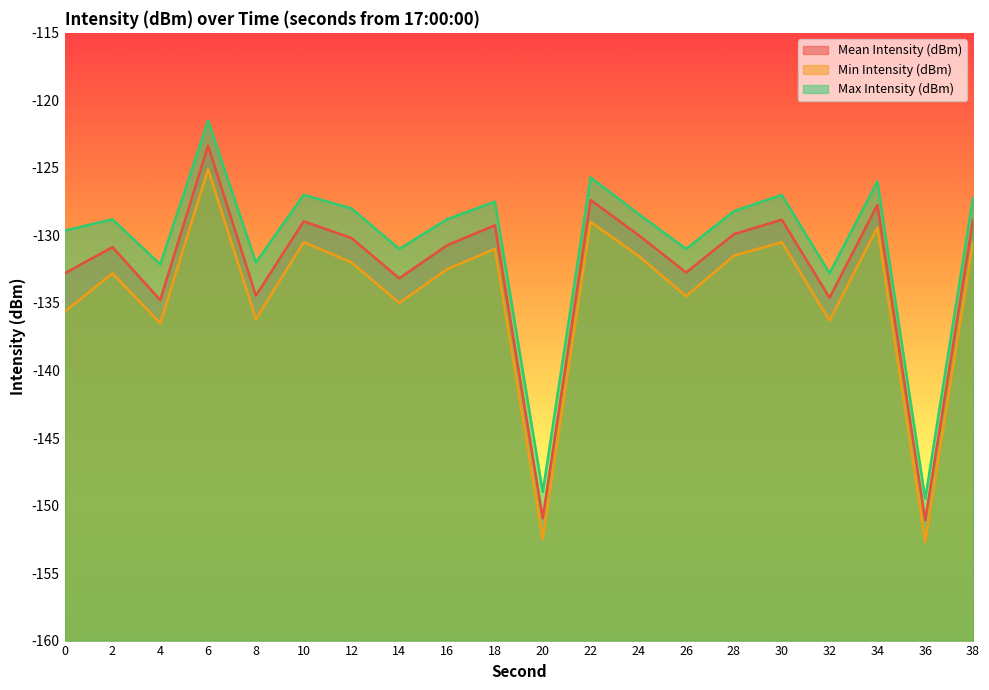

How many lines are shown in the chart?

3